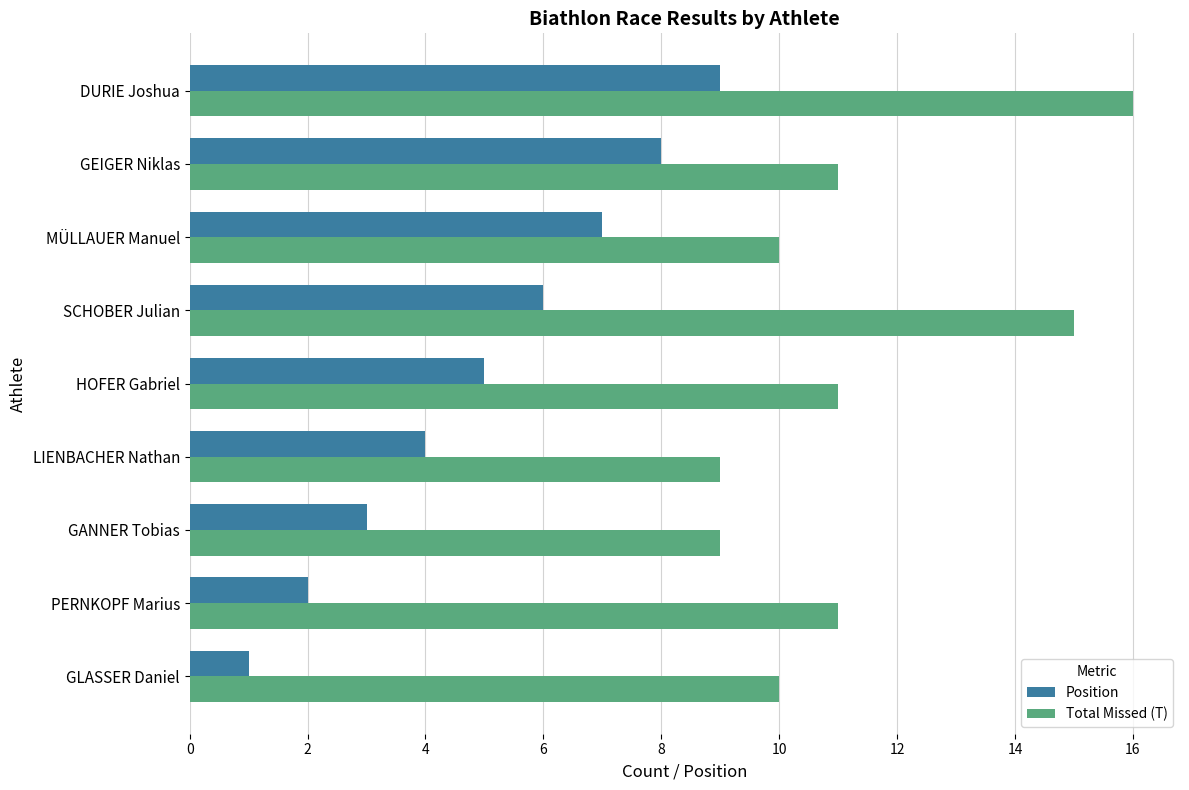

How many categories are shown in the chart?

9